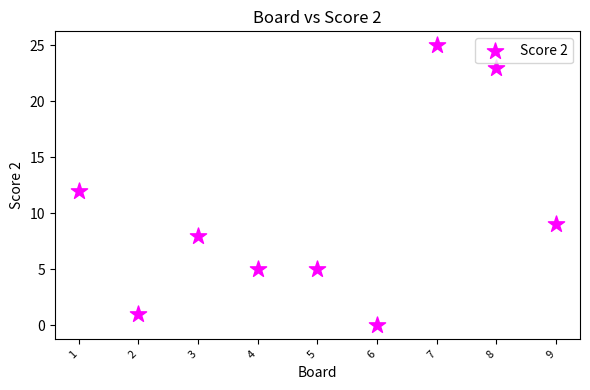

What is the range of Y values (max minus min)?

25